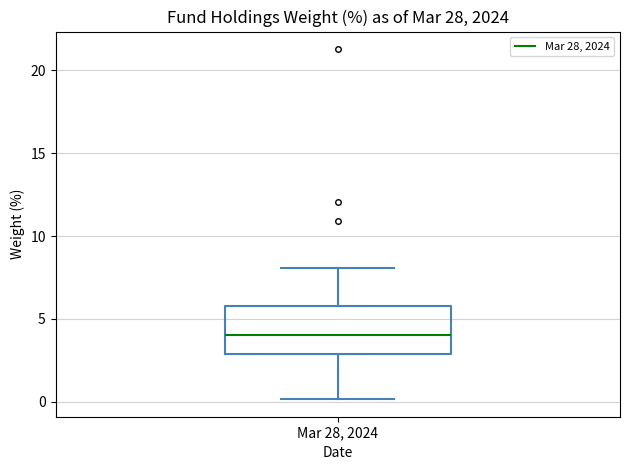

Transcribe this box plot: give where the median line is, the range the box spans, and where the two whiskers end, as read against the y-axis. The values are not printed on the chart, so give them approximately, as read against the axis.

median 4, box 3 to 6, whiskers 0 to 8